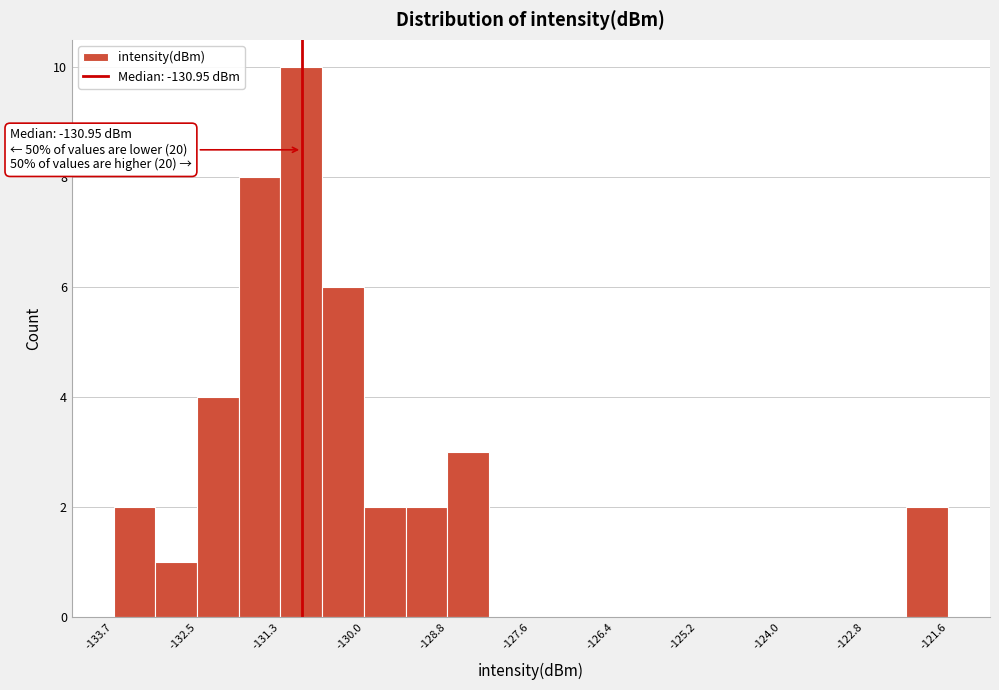

Read against the x-axis, roughly where is the centre of the tallest bar?

-131.0